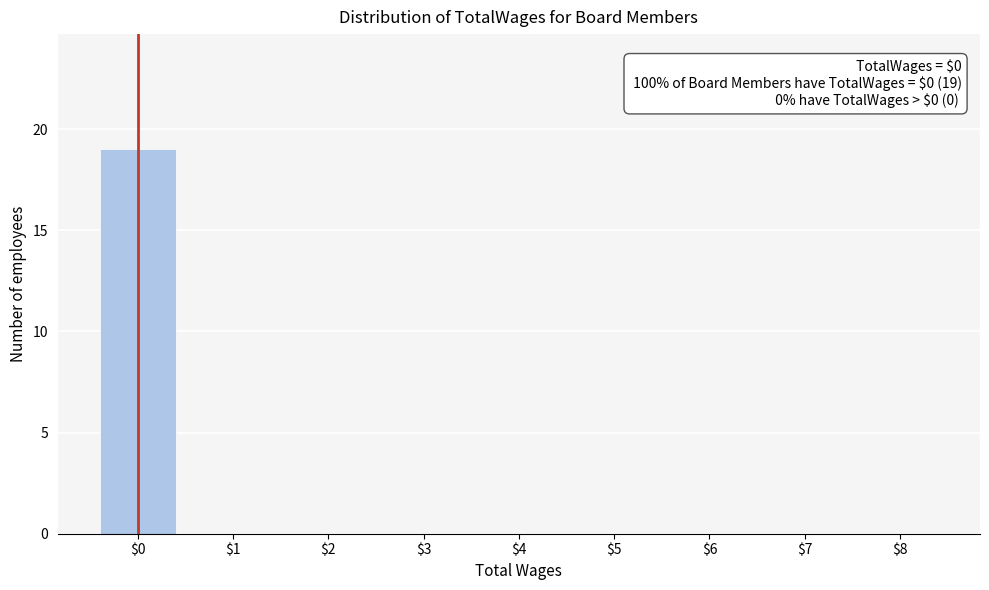

Is it true that the value at $1 is -13?

False